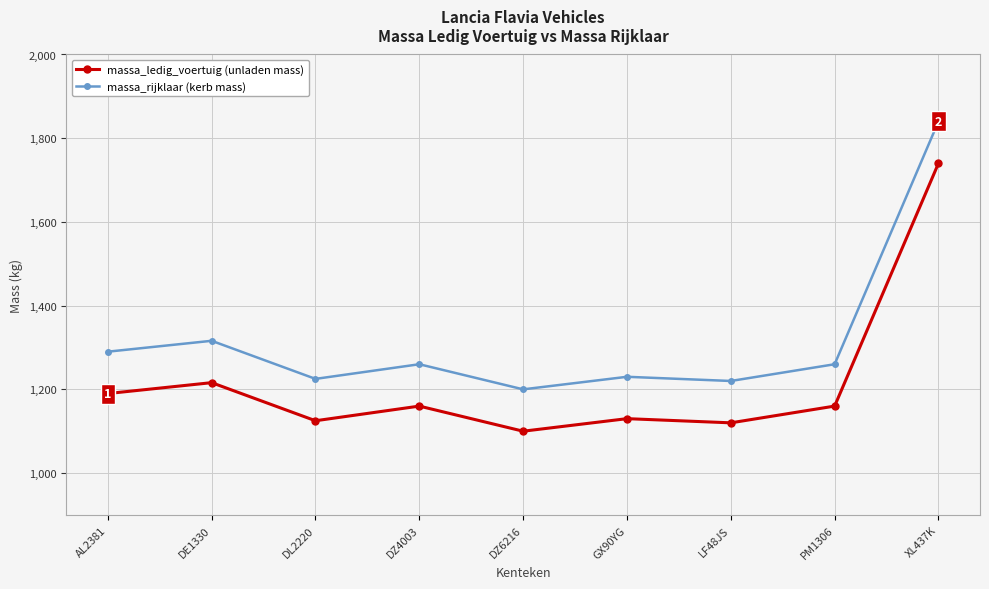

At which category is the sum across all series the highest?

XL437K